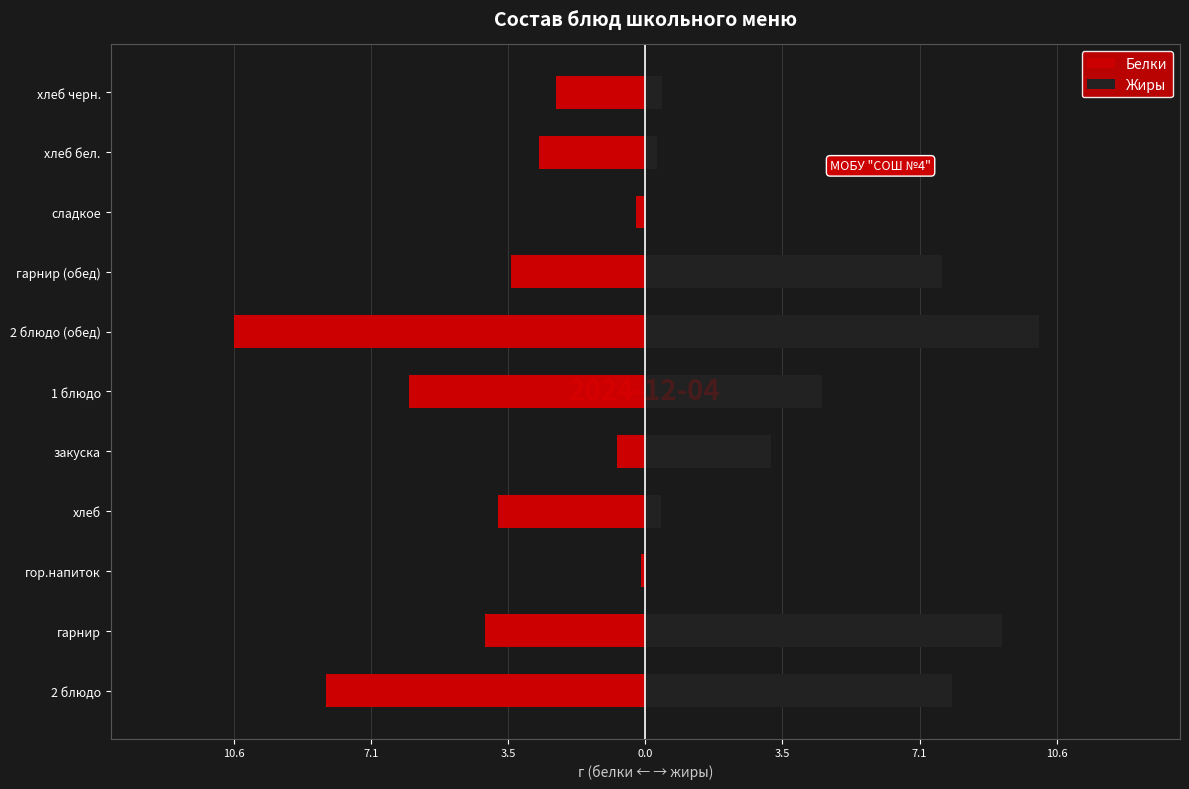

Reading right to left, list all the values displayed in this chart.

Белки: -2.3	-2.7	-0.2	-3.5	-10.6	-6.1	-0.7	-3.8	-0.1	-4.1	-8.2
Жиры: 0.4	0.3	0.0	7.7	10.2	4.6	3.2	0.4	0.0	9.2	7.9